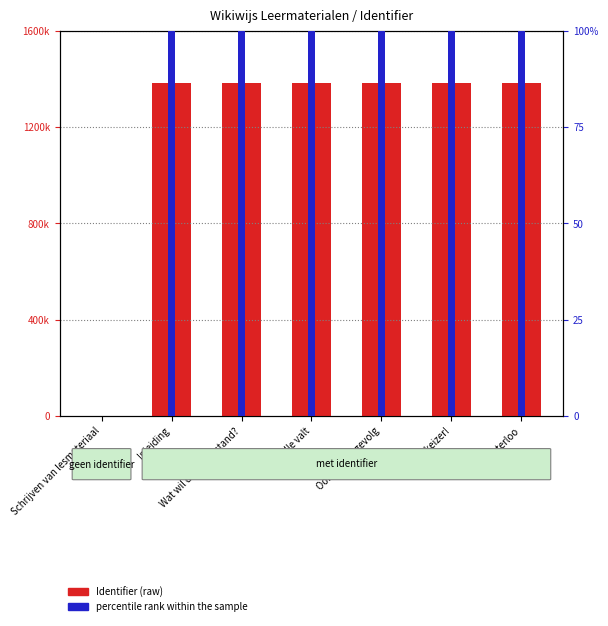

Rank the series at Waterloo from highest to lowest value.

Identifier (raw), percentile rank within the sample